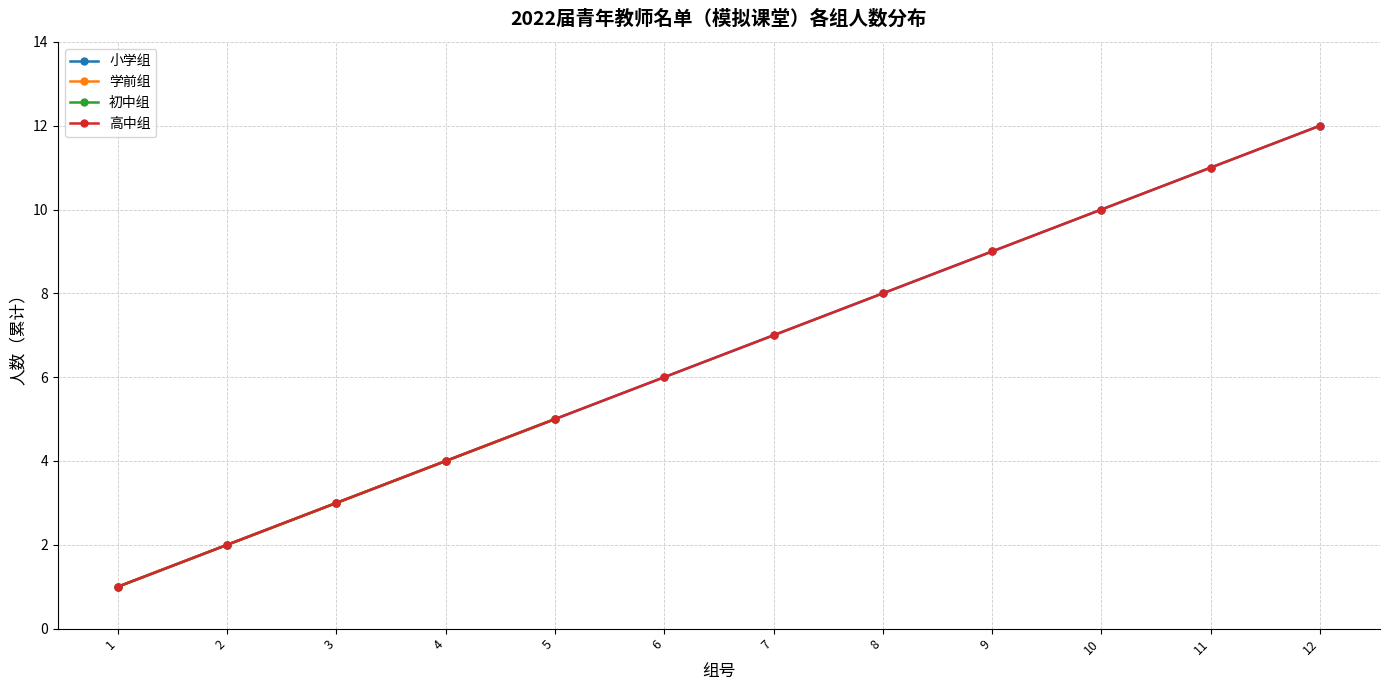

What is the sum of the 高中组 values at 7 and 3?

10